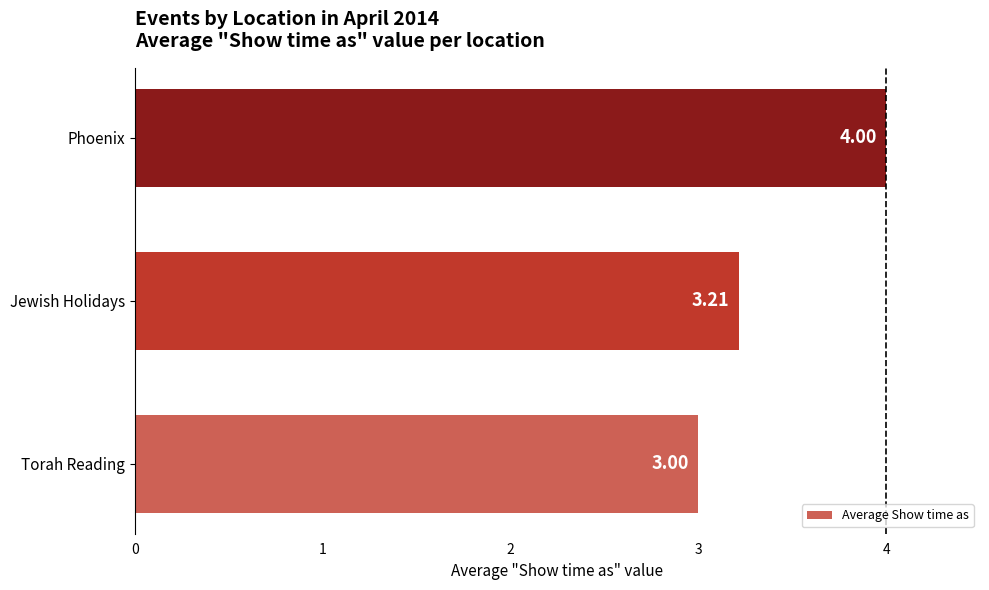

What is the average value?

3.4